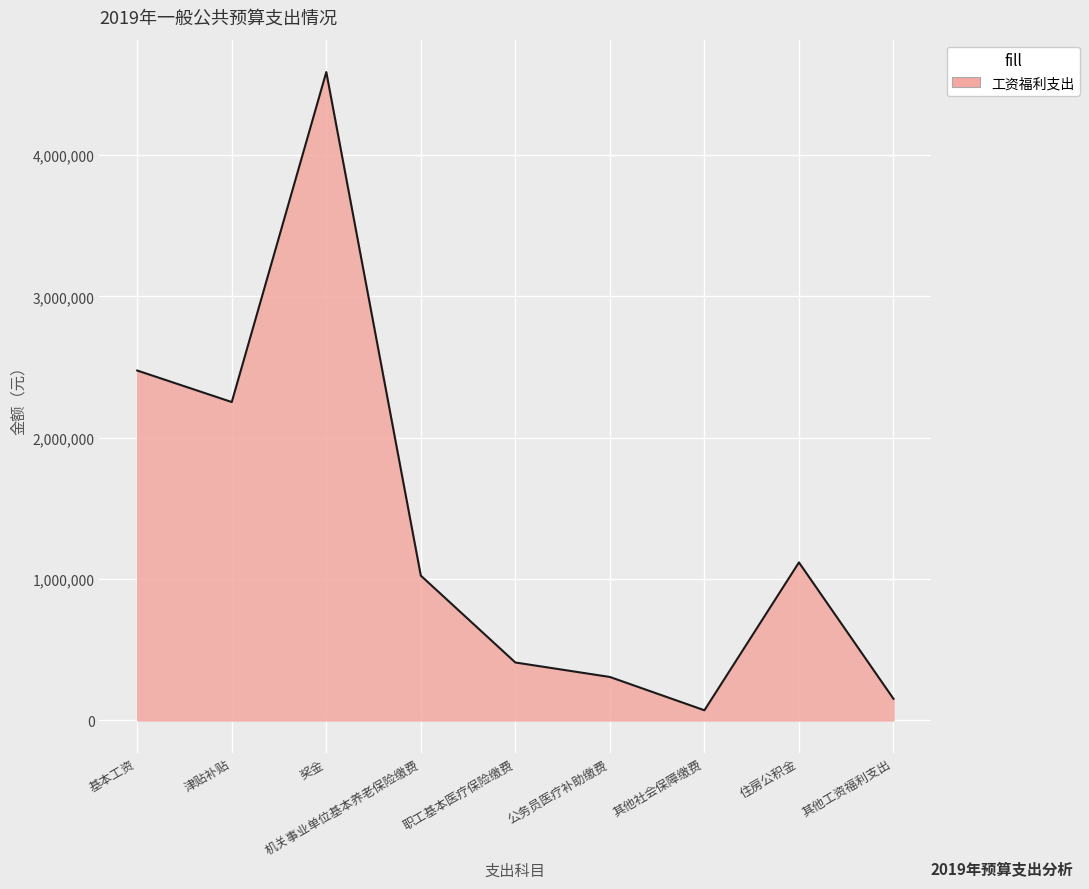

The chart shows a value of 4051828.1 at 基本工资. True or false?

False